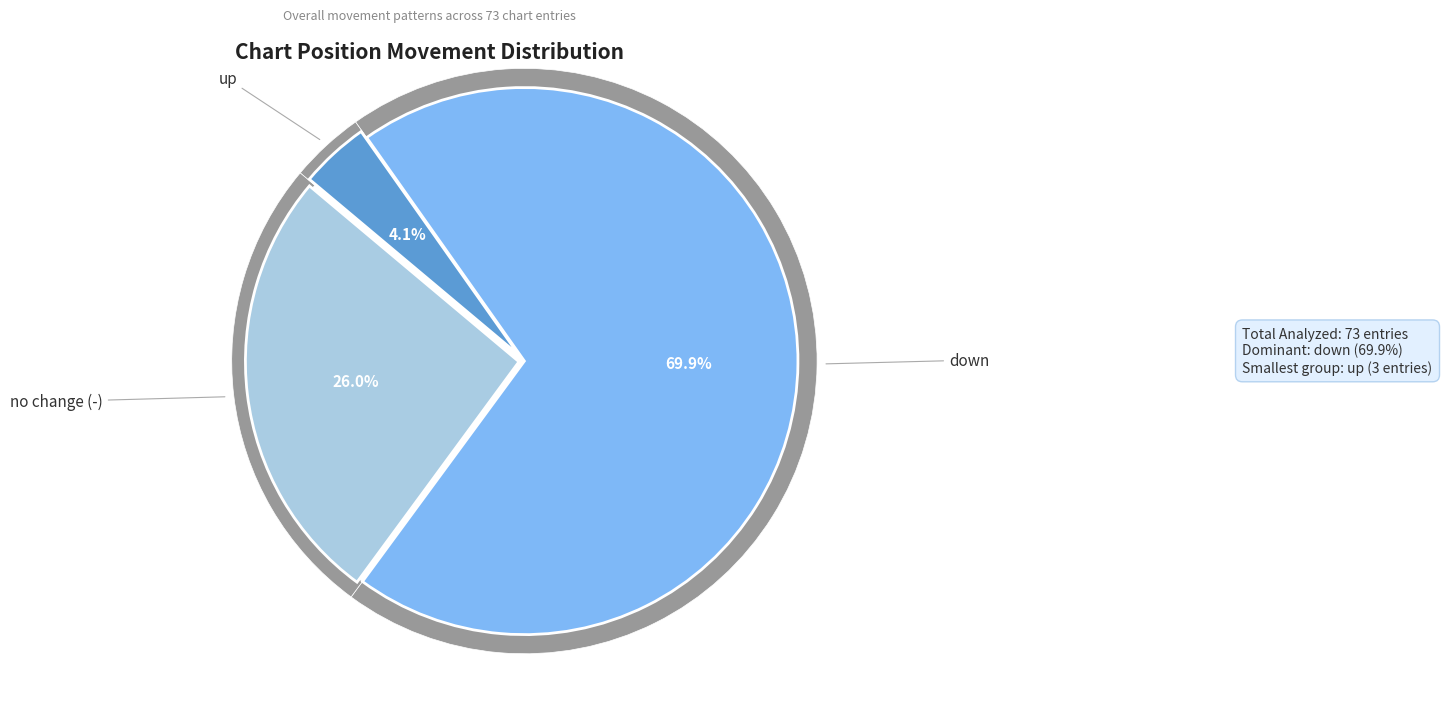

Count the number of slices in the pie.

3